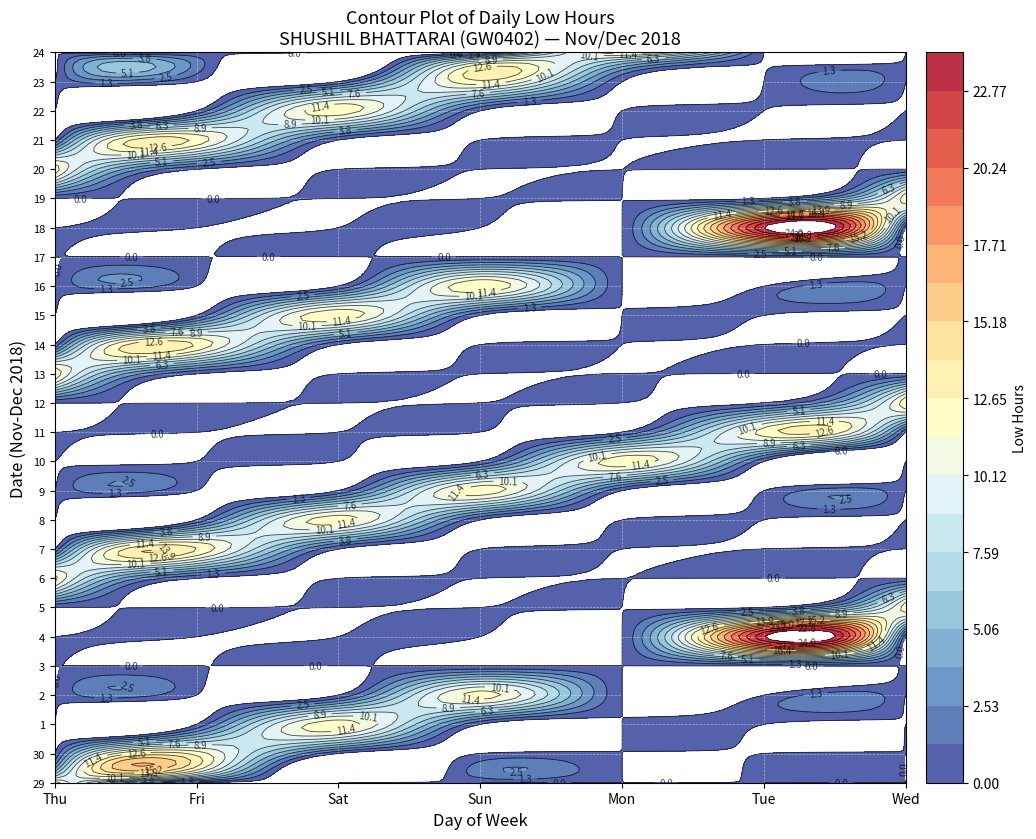

Reading right to left, list all the values displayed in this chart.

29: 0.0	0.0	0.0	0.0	0.0	12.2	0.0
30: 0.0	0.0	0.0	0.0	12.1	0.0	0.0
1: 0.0	0.0	0.0	12.1	0.0	0.0	0.0
2: 0.0	0.0	11.9	0.0	0.0	0.0	0.0
3: 0.0	0.0	0.0	0.0	0.0	0.0	0.0
4: 0.0	23.9	0.0	0.0	0.0	0.0	0.0
5: 12.2	0.0	0.0	0.0	0.0	0.0	0.0
6: 0.0	0.0	0.0	0.0	0.0	0.0	11.8
7: 0.0	0.0	0.0	0.0	0.0	12.7	0.0
8: 0.0	0.0	0.0	0.0	12.0	0.0	0.0
9: 0.0	0.0	0.0	12.1	0.0	0.0	0.0
10: 0.0	0.0	12.2	0.0	0.0	0.0	0.0
11: 0.0	12.0	0.0	0.0	0.0	0.0	0.0
12: 12.4	0.0	0.0	0.0	0.0	0.0	0.0
13: 0.0	0.0	0.0	0.0	0.0	0.0	12.4
14: 0.0	0.0	0.0	0.0	0.0	12.5	0.0
15: 0.0	0.0	0.0	0.0	12.3	0.0	0.0
16: 0.0	0.0	0.0	12.5	0.0	0.0	0.0
17: 0.0	0.0	0.0	0.0	0.0	0.0	0.0
18: 0.0	0.0	24.0	0.0	0.0	0.0	0.0